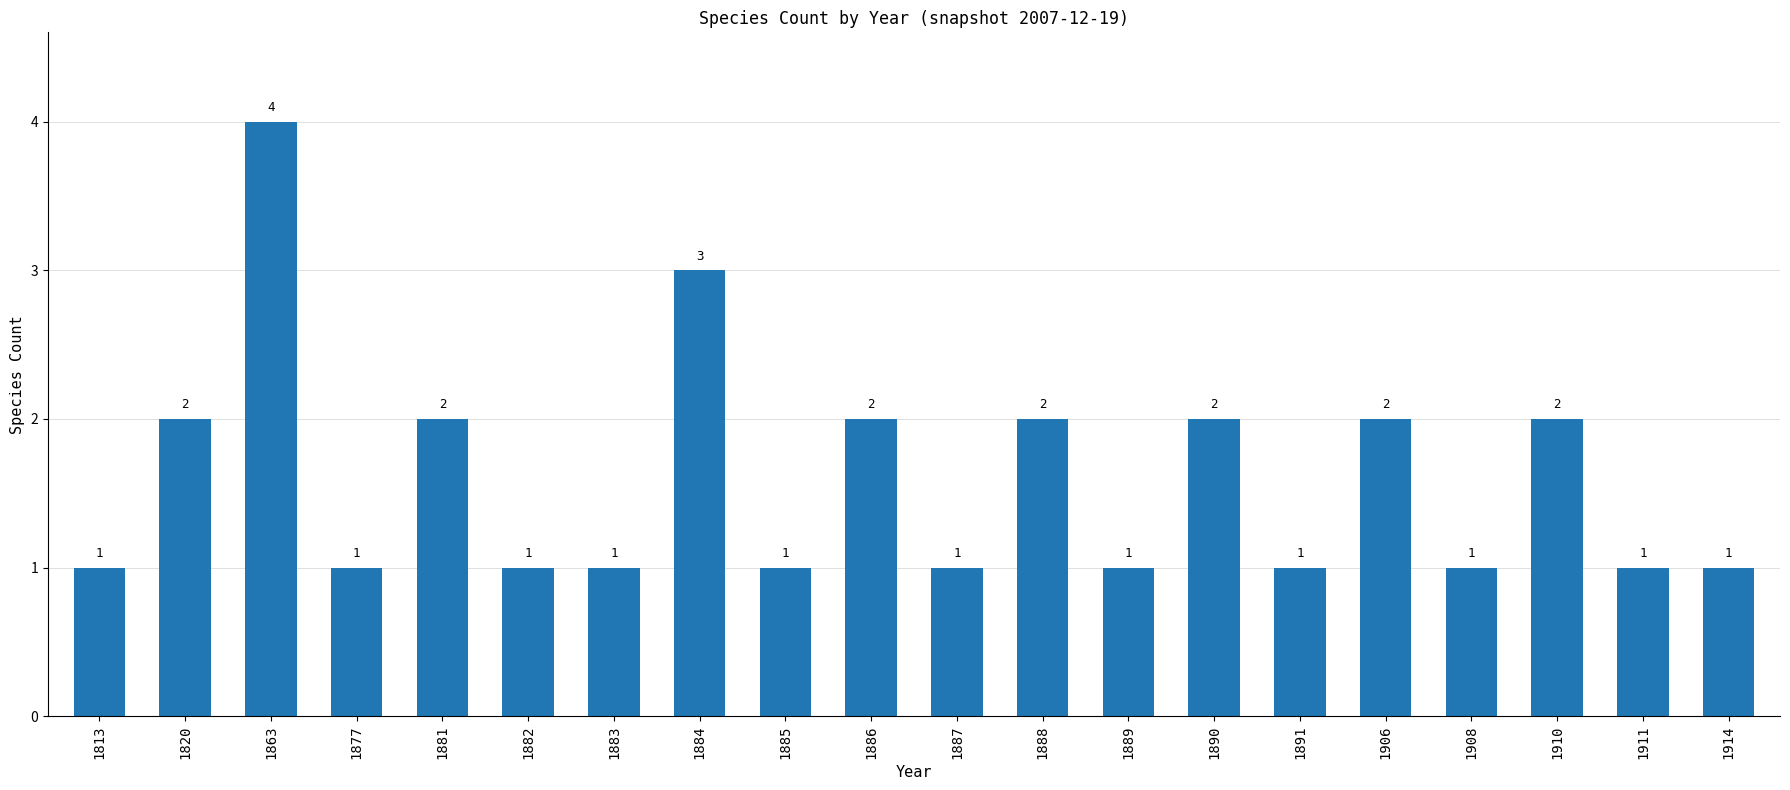

What is the approximate value at 1885?

1